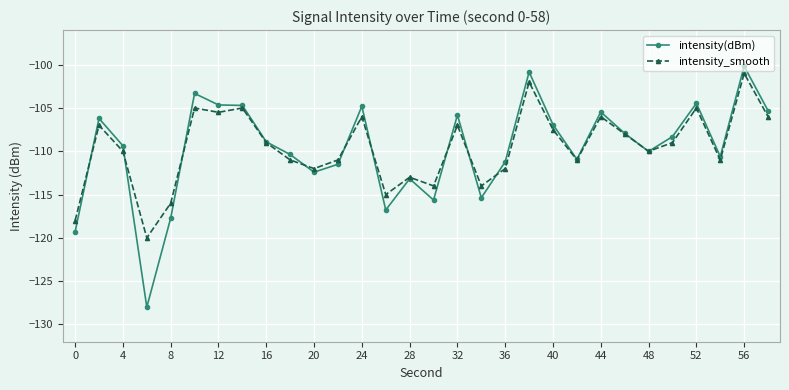

What is the value of the intensity_smooth point at the 12th from the left?

-111.0